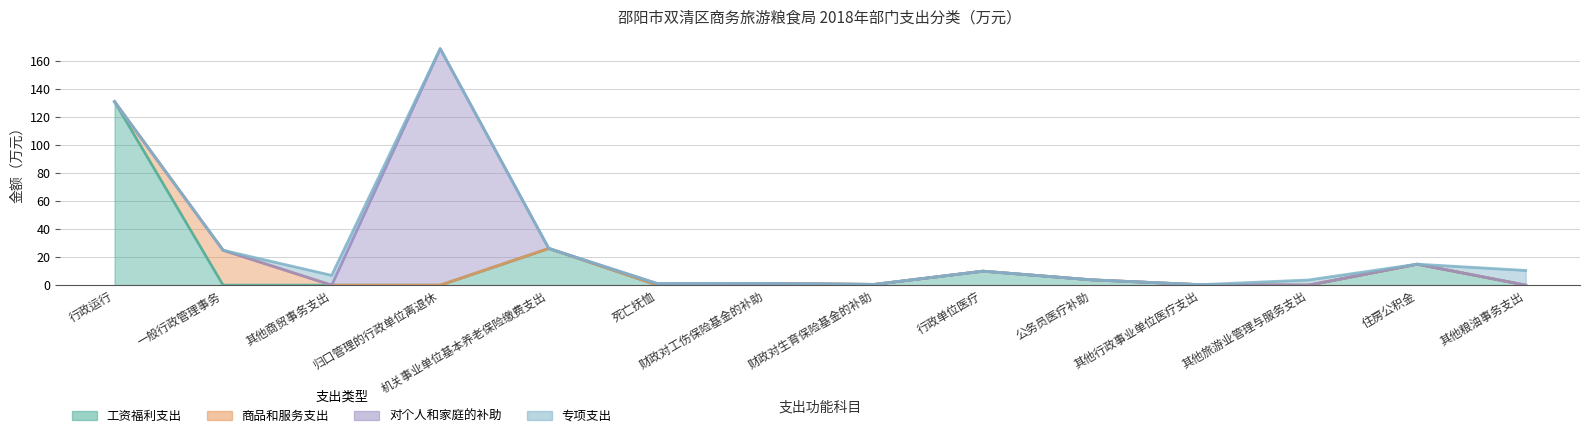

Is the value of 工资福利支出 at 行政运行 greater than the value of 专项支出 at 住房公积金?

Yes